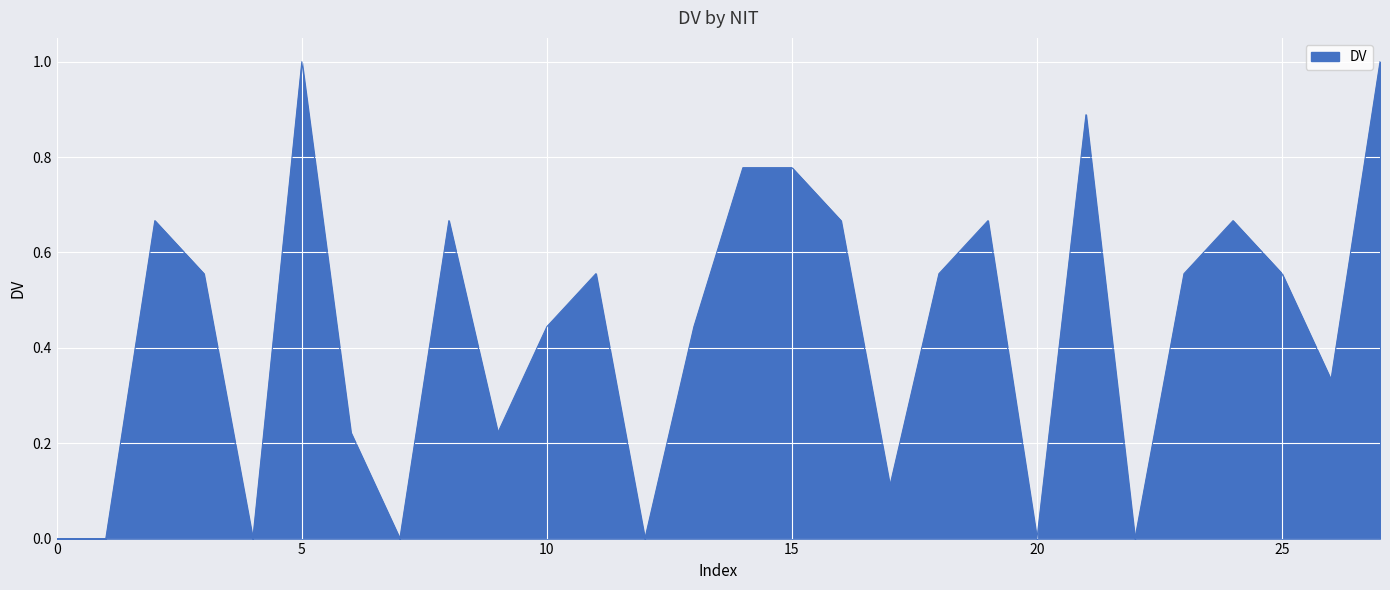

What is the greatest value displayed?

1.0